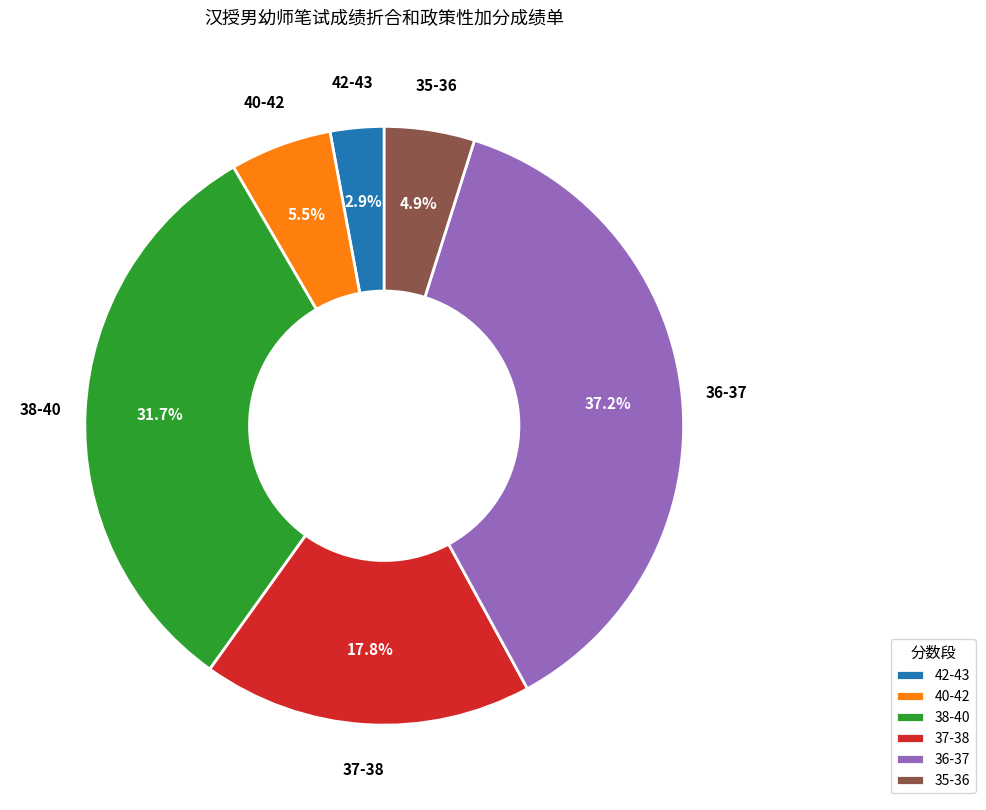

Does 40-42 account for over 50% of the chart?

No